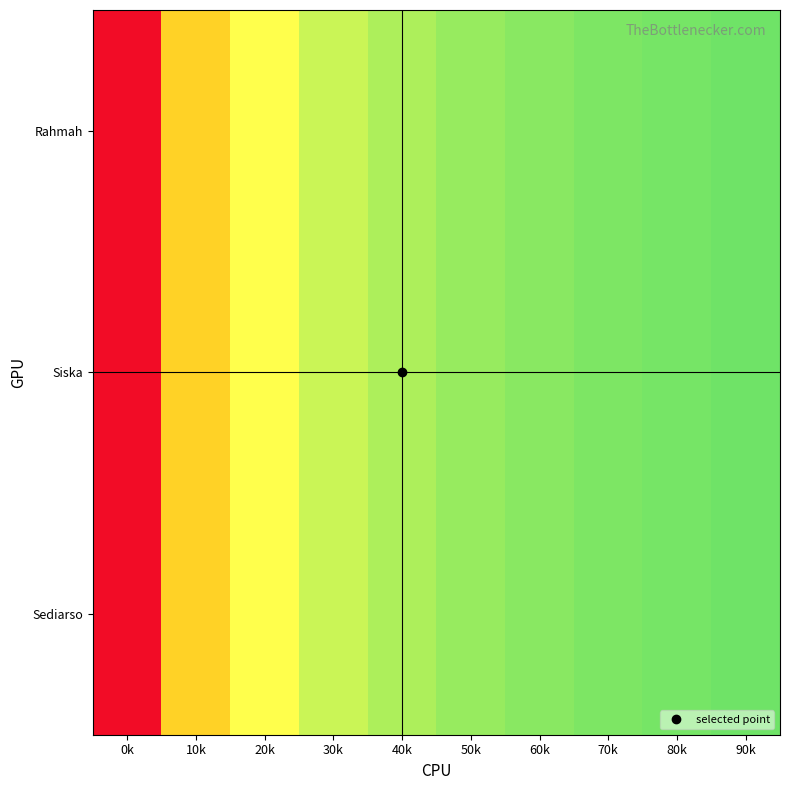

Which series has the largest range (max minus min)?

Rahmah